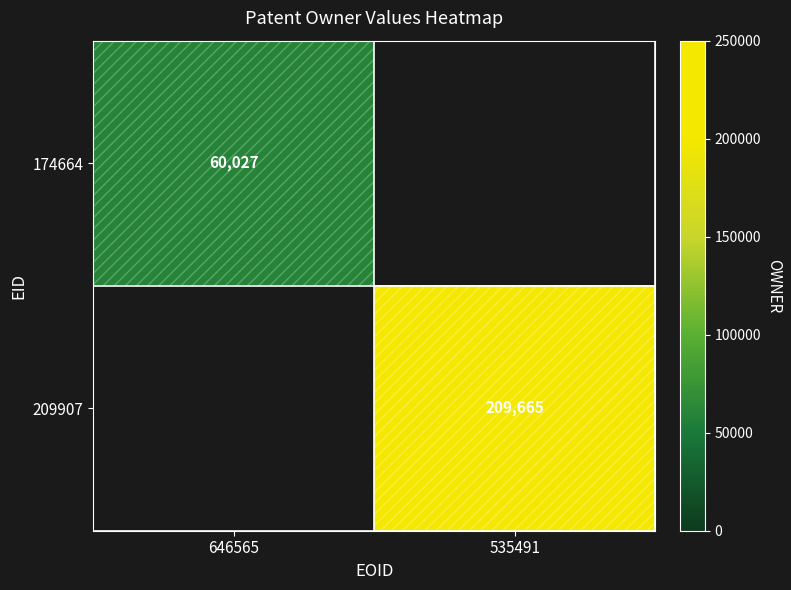

True or false: 209907 has a value of 305996 at 535491.

False